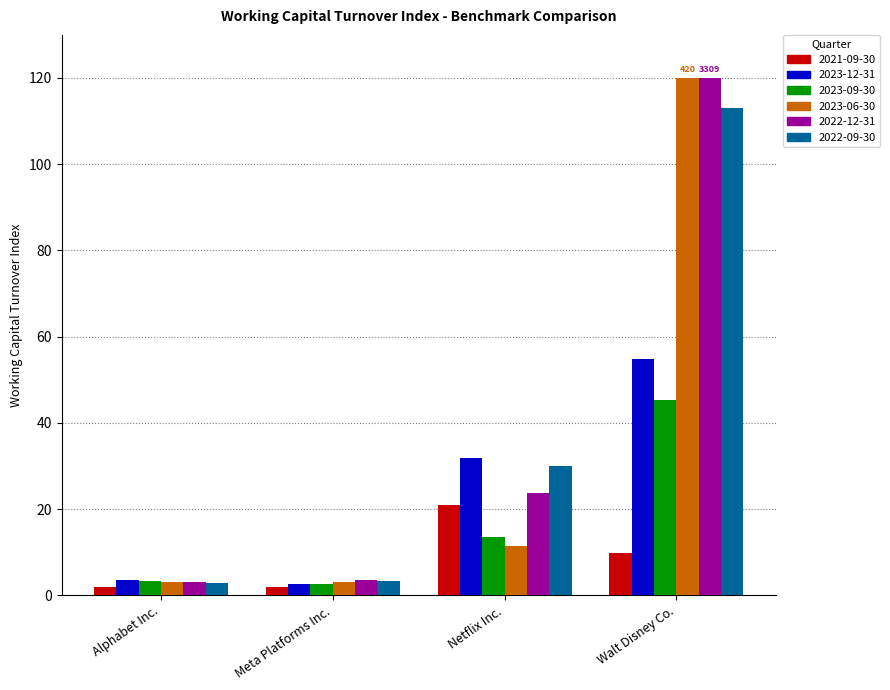

What are all the series names shown in the legend?

2021-09-30, 2023-12-31, 2023-09-30, 2023-06-30, 2022-12-31, 2022-09-30